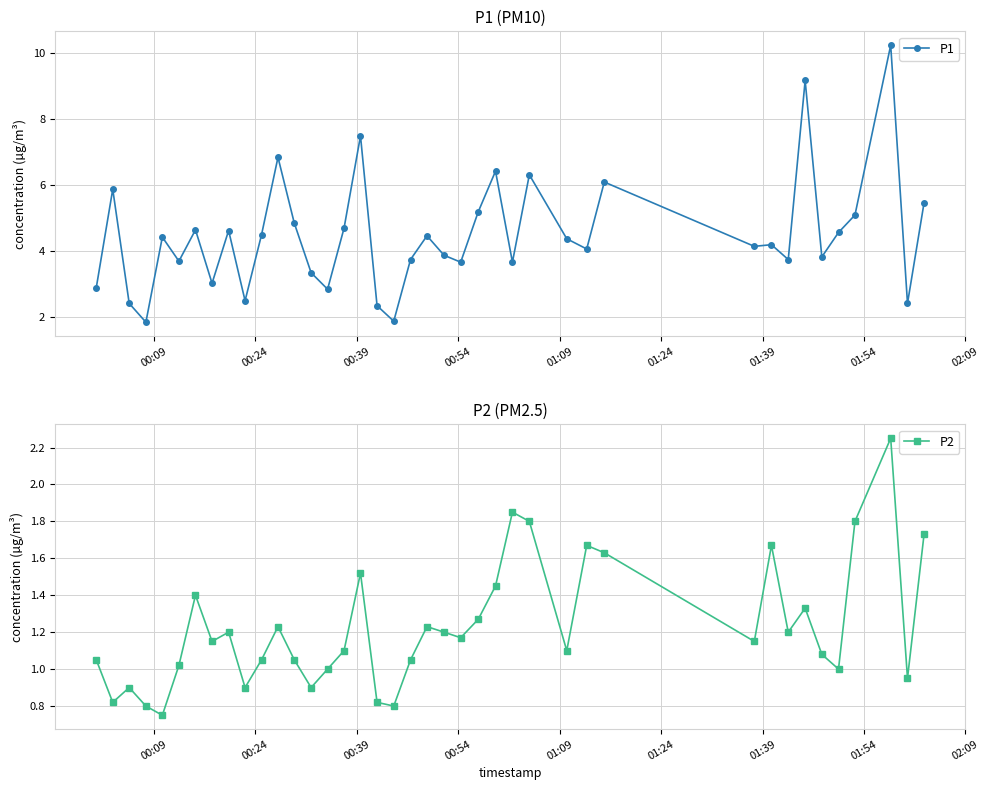

True or false: P1 and P2 intersect in this chart.

False